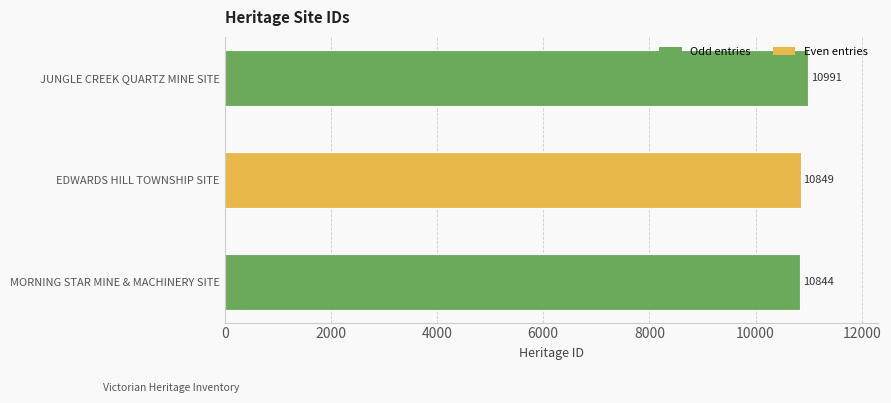

What is the average value?

10895